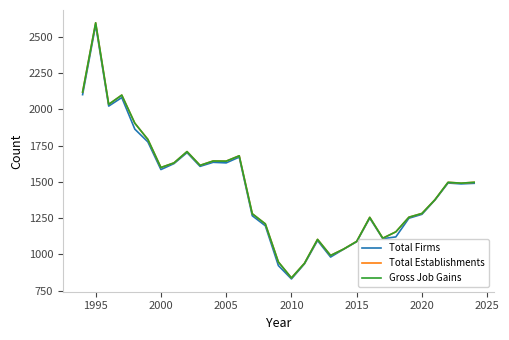

Does the chart display data point markers on the line(s)?

No